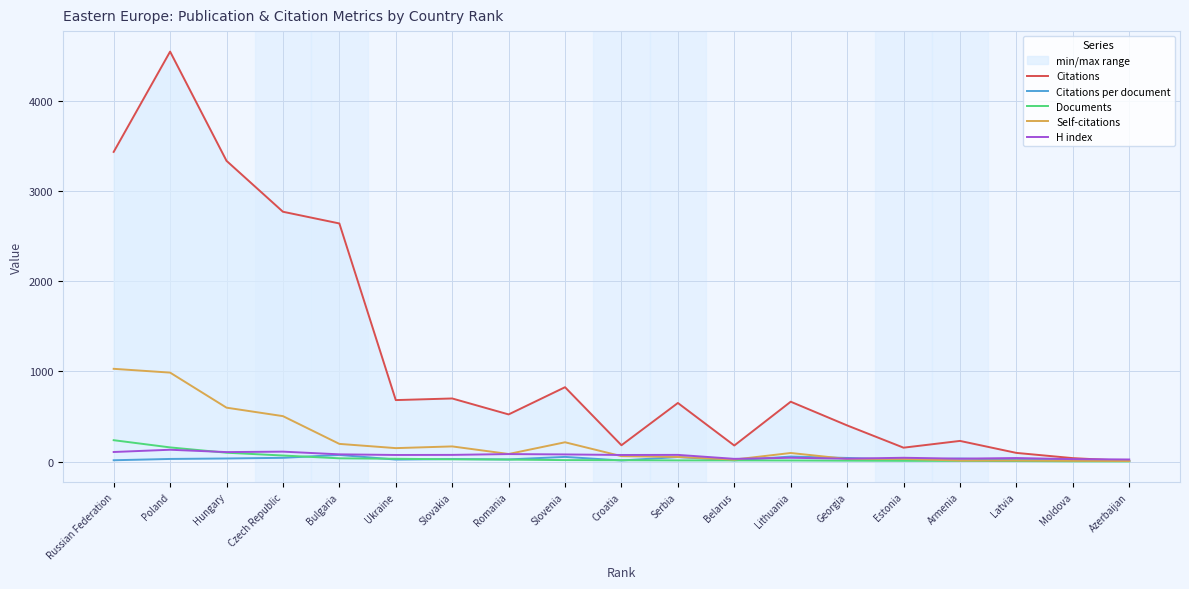

What is the maximum value for Citations?

4549.0